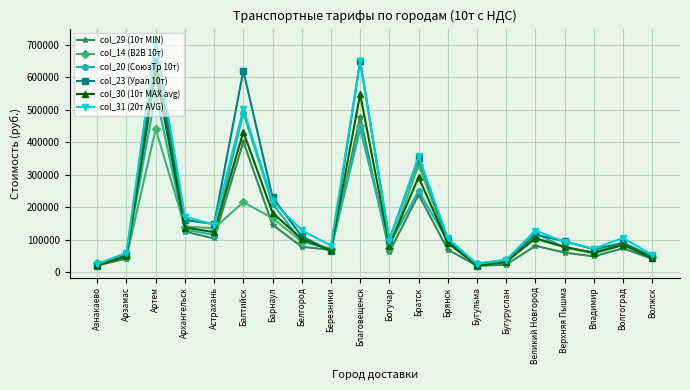

What is the highest value of the col_23 (Урал 10т) series?

650000.0